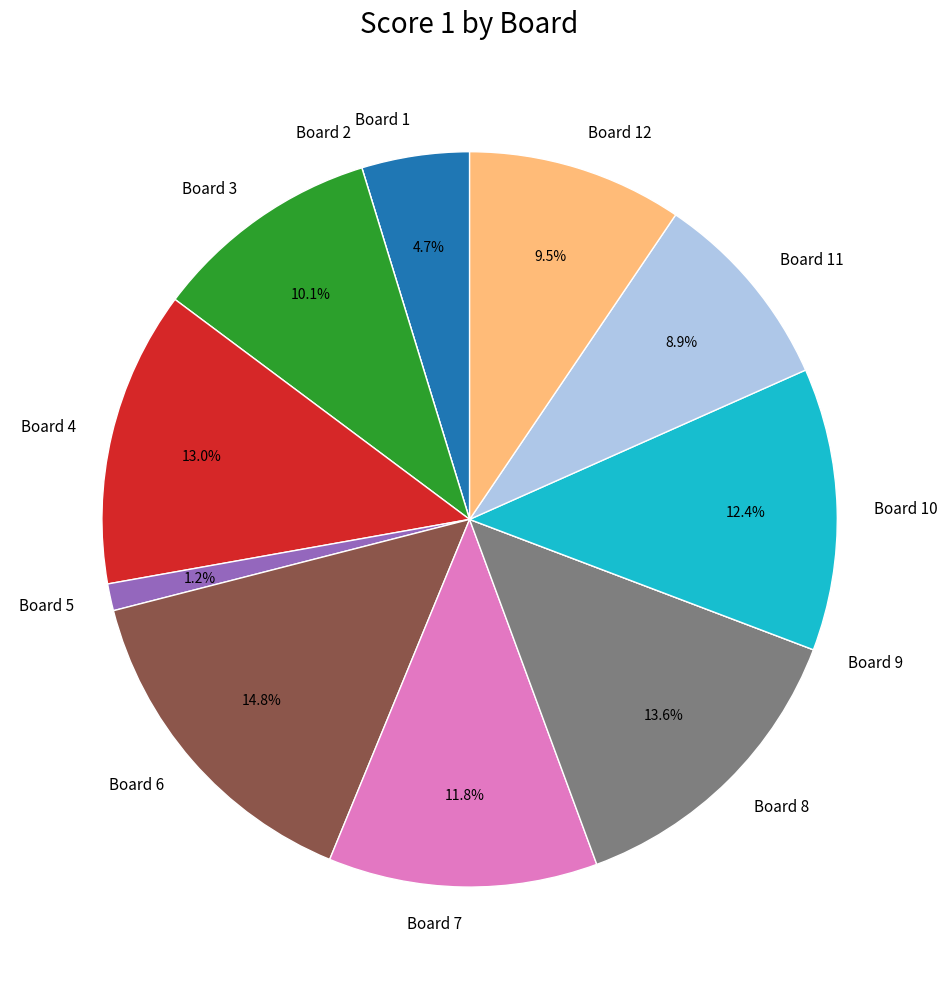

Which slice is the largest?

Board 6